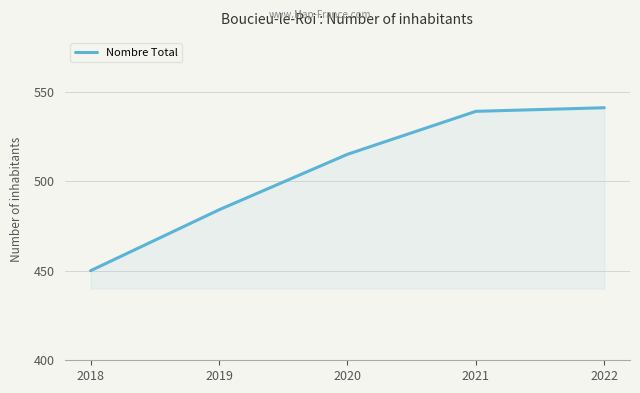

Rank the categories by value from lowest to highest.

2018, 2019, 2020, 2021, 2022